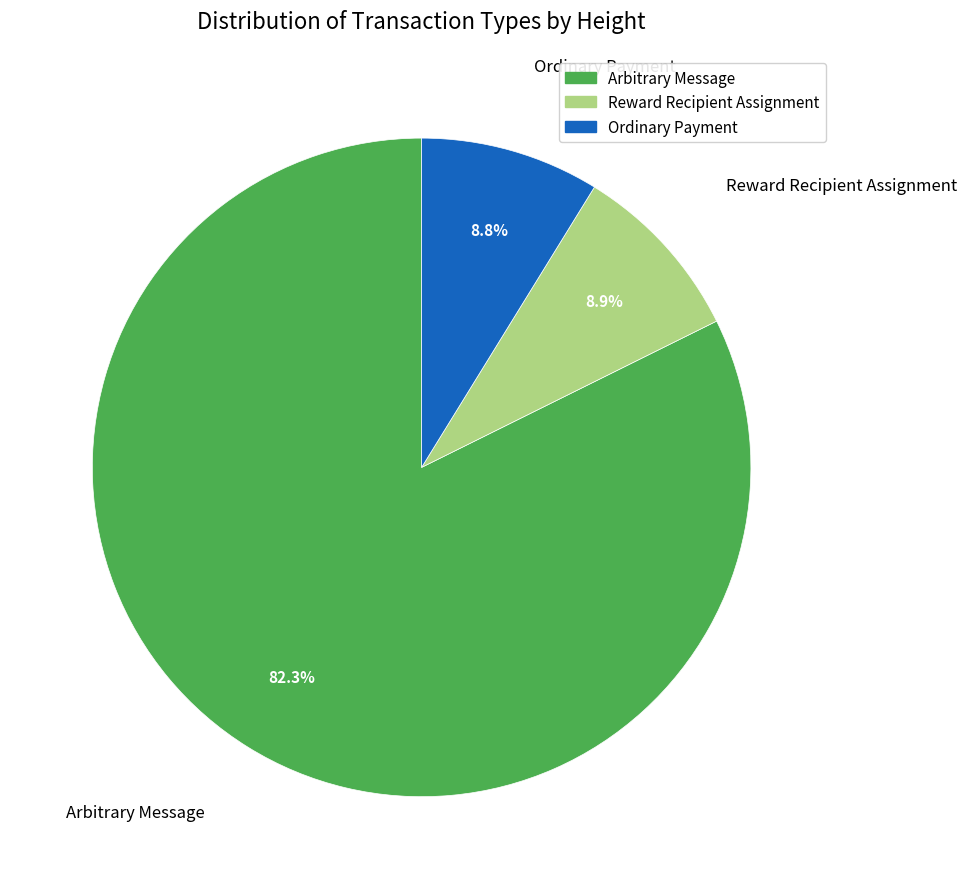

What is the total percentage of Reward Recipient Assignment and Arbitrary Message?

91.2%